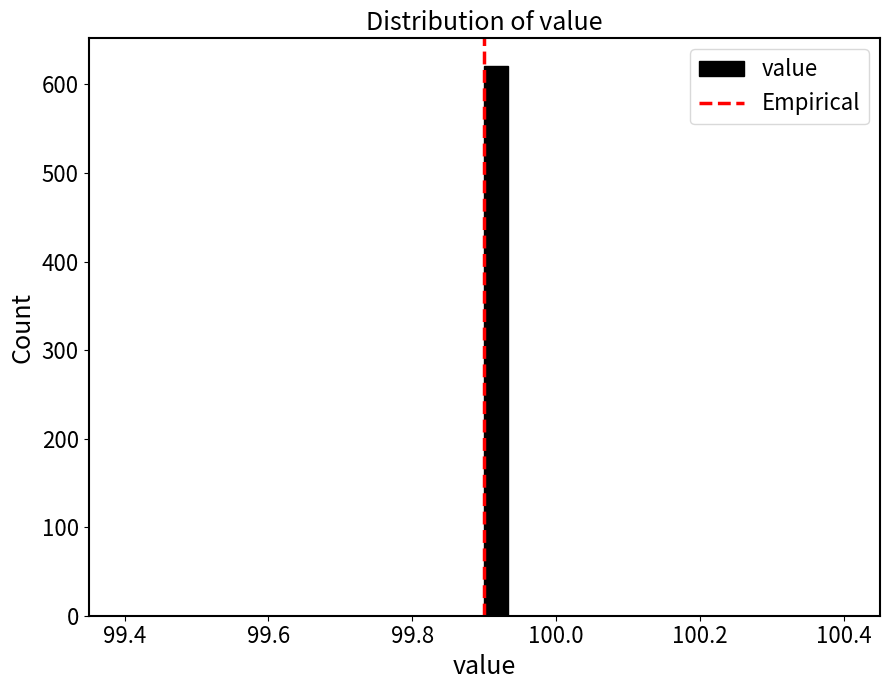

Read against the x-axis, roughly where is the centre of the tallest bar?

99.92